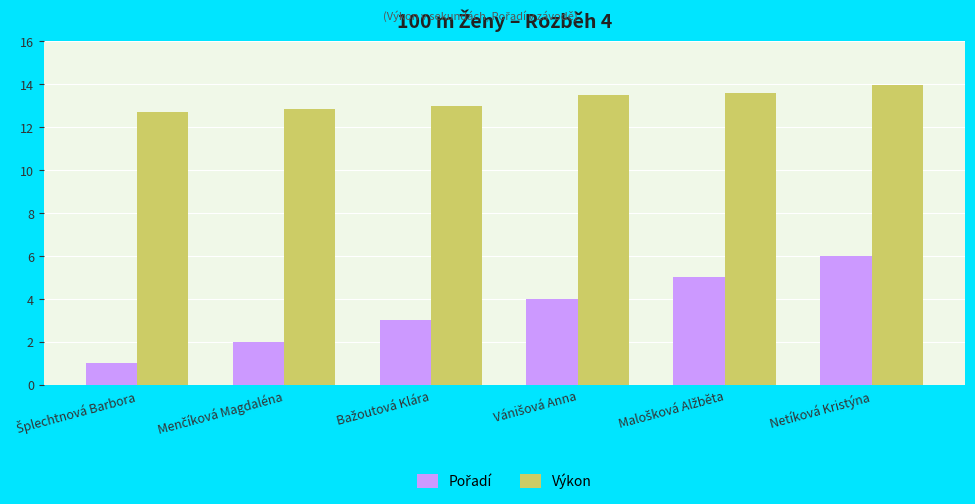

At how many categories does at least one series exceed 8?

6